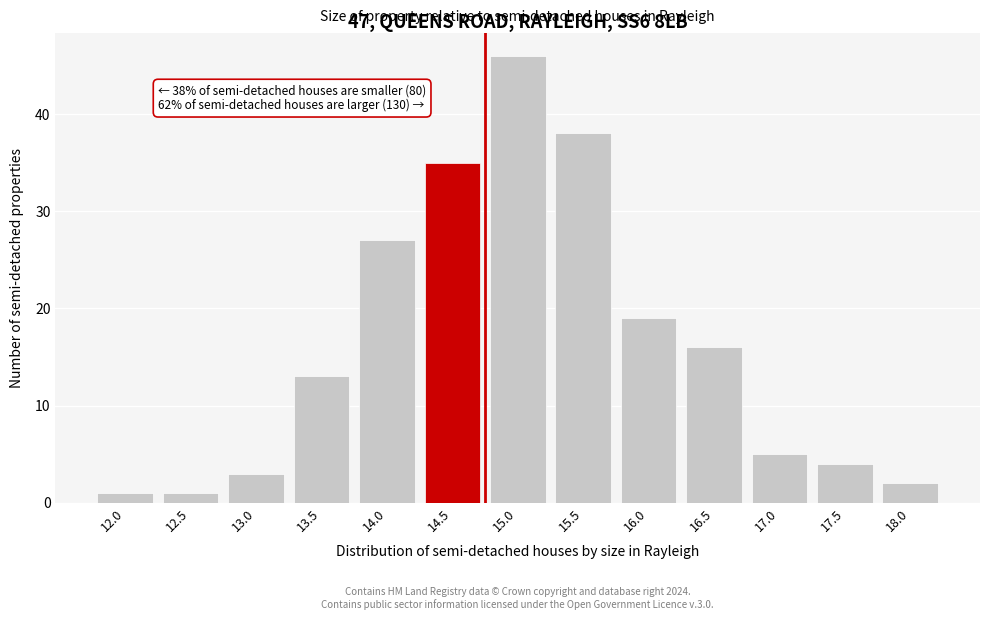

Reading right to left, extract all data points from this chart.

2	4	5	16	19	38	46	35	27	13	3	1	1